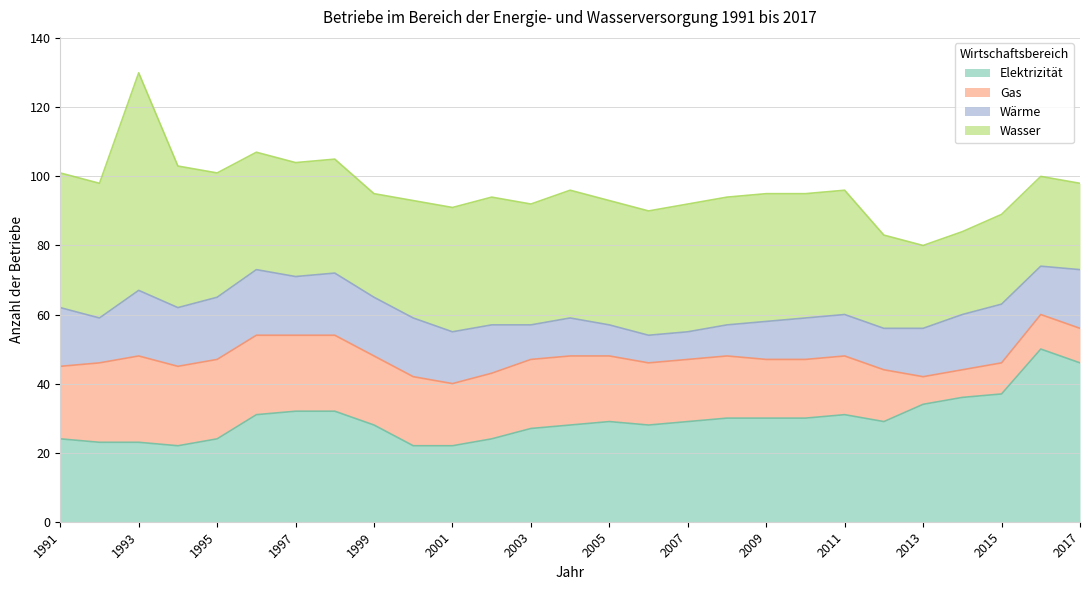

How many lines are shown in the chart?

4